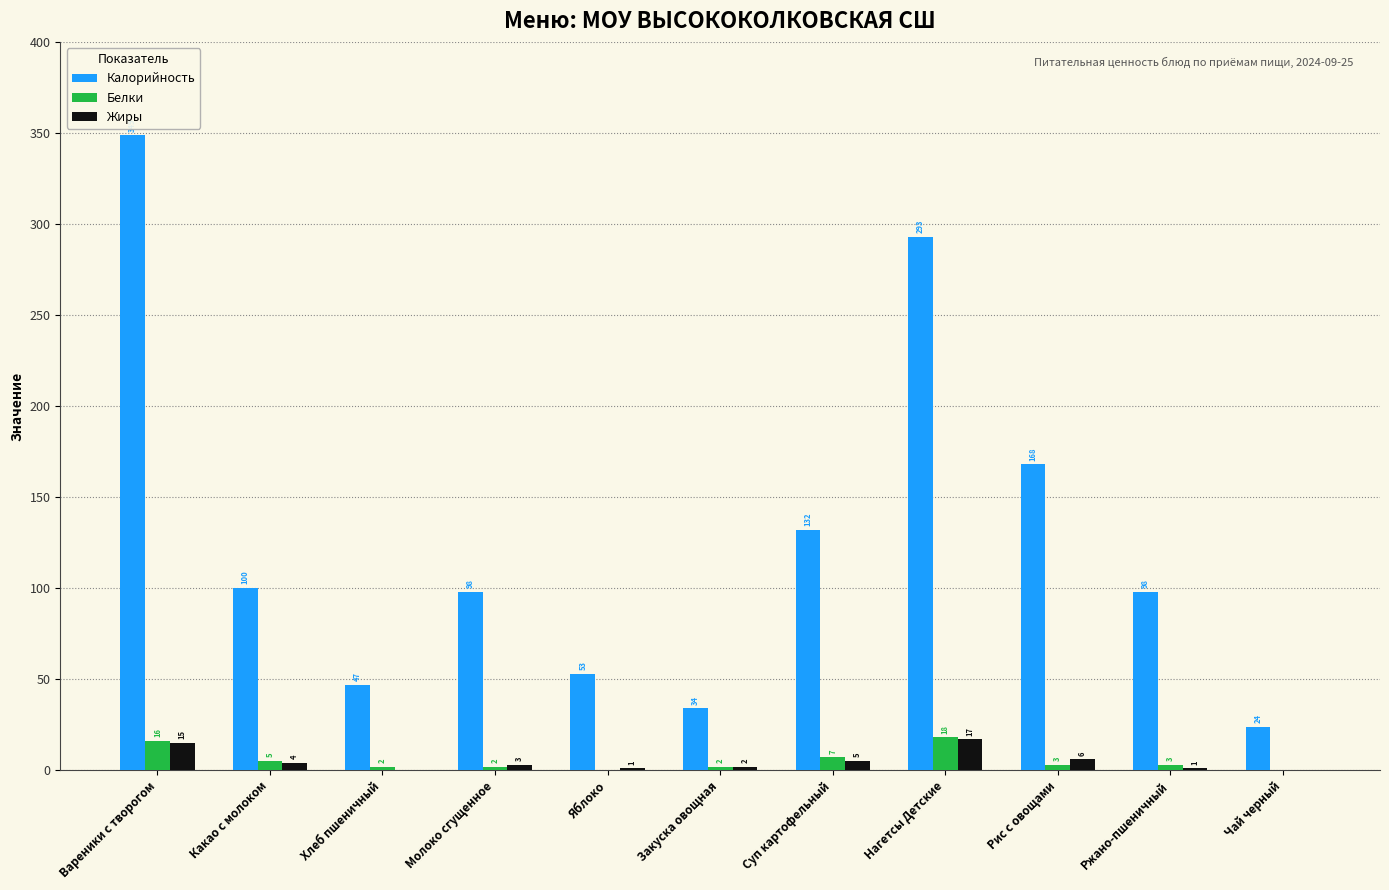

The Калорийность series shows 98.0 at Молоко сгущенное. True or false?

True